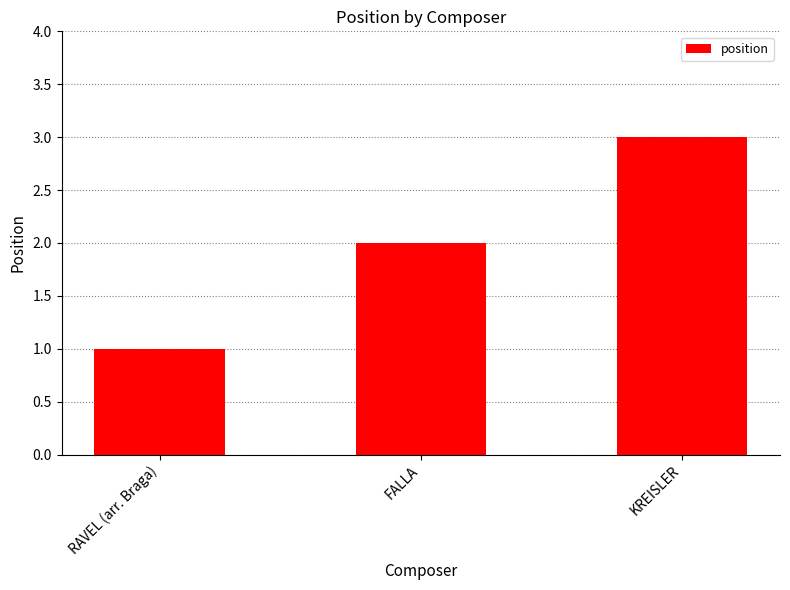

Reading left to right, what are all the values shown in this chart?

RAVEL (arr. Braga)=1	FALLA=2	KREISLER=3